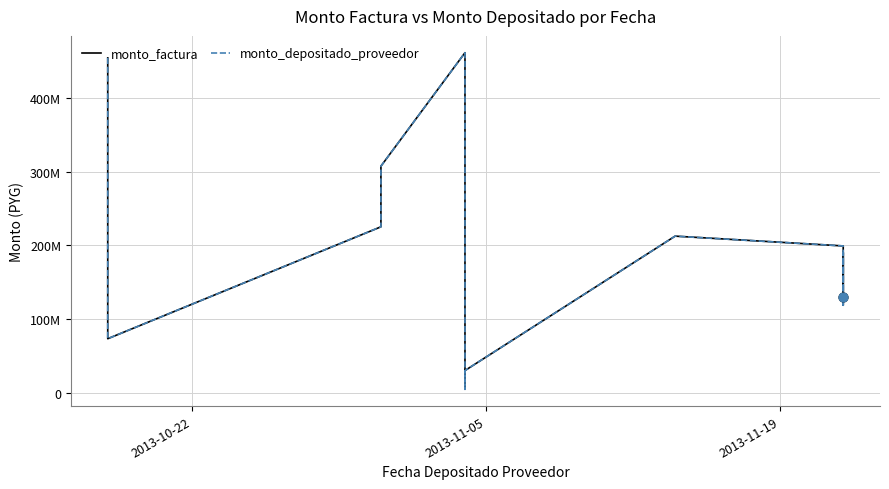

Is the value of monto_factura at 4 greater than the value of monto_depositado_proveedor at 10?

Yes